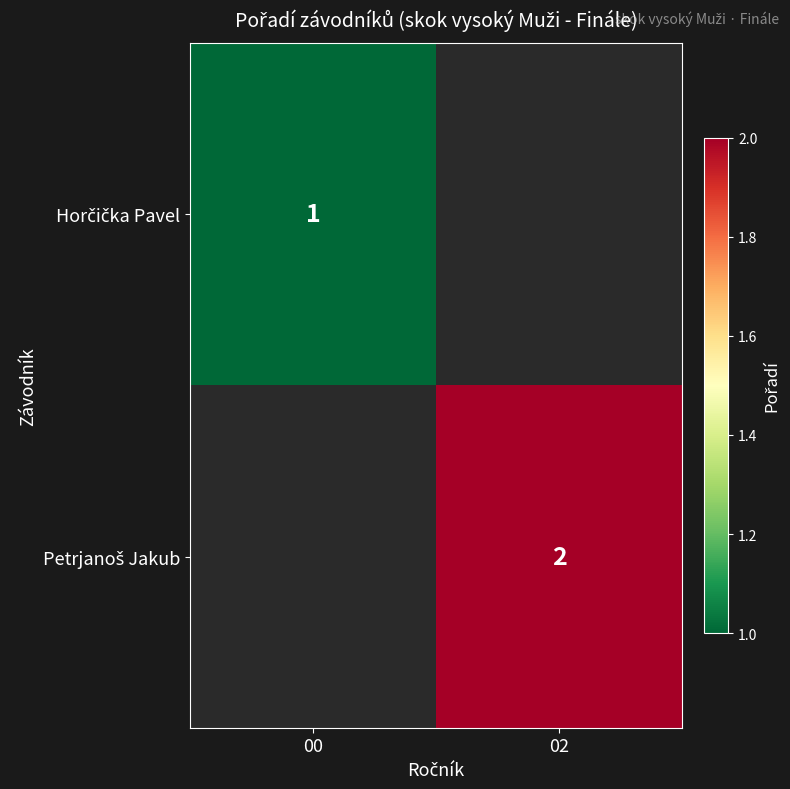

How many series are shown in this chart?

2